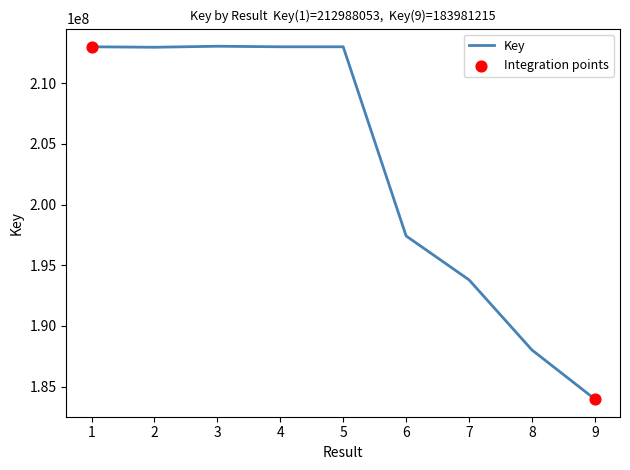

Which has a higher value, 8 or 3?

3